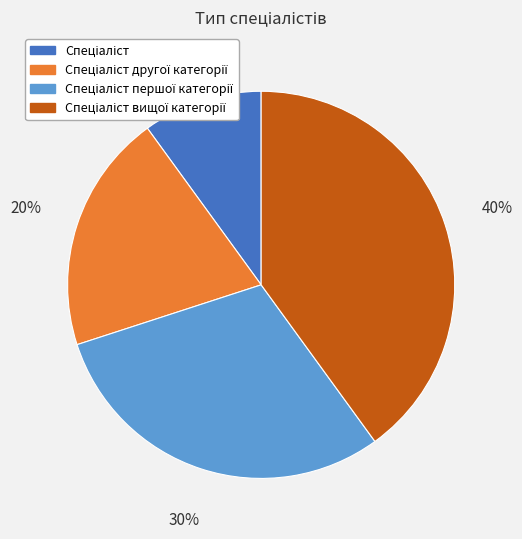

Is there a majority slice in this chart?

No